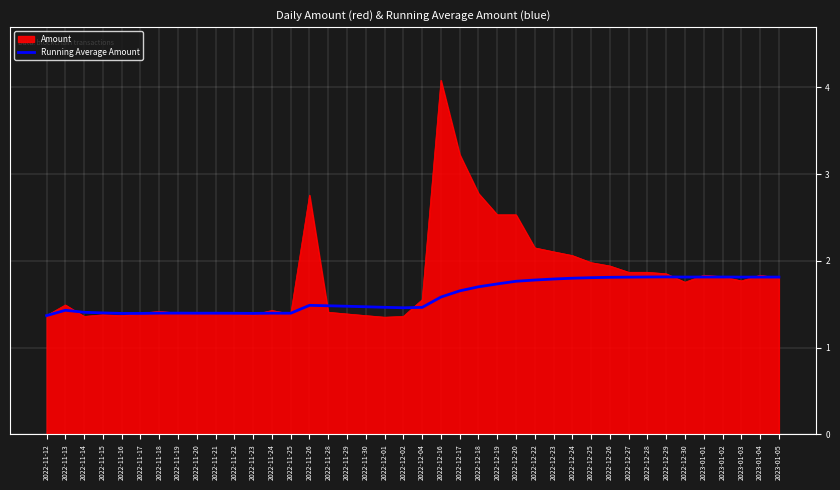

The value of Amount at 2022-12-30 is 1.8. True or false?

True